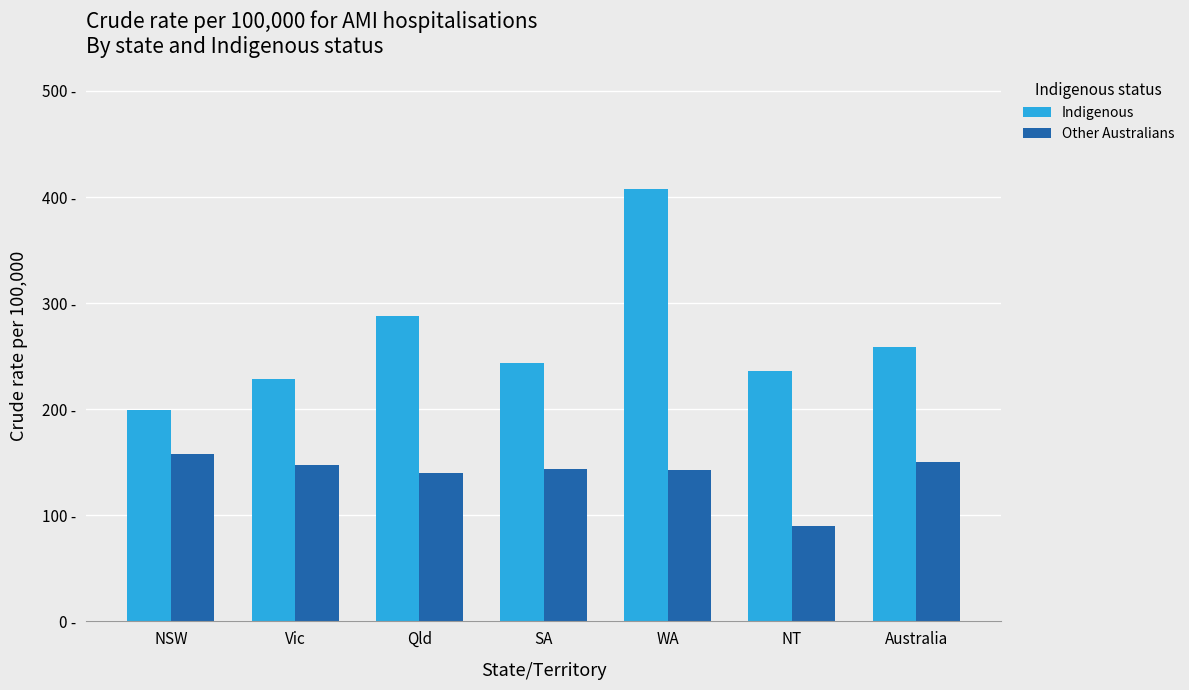

What is the sum of the Other Australians values at SA and WA?

287